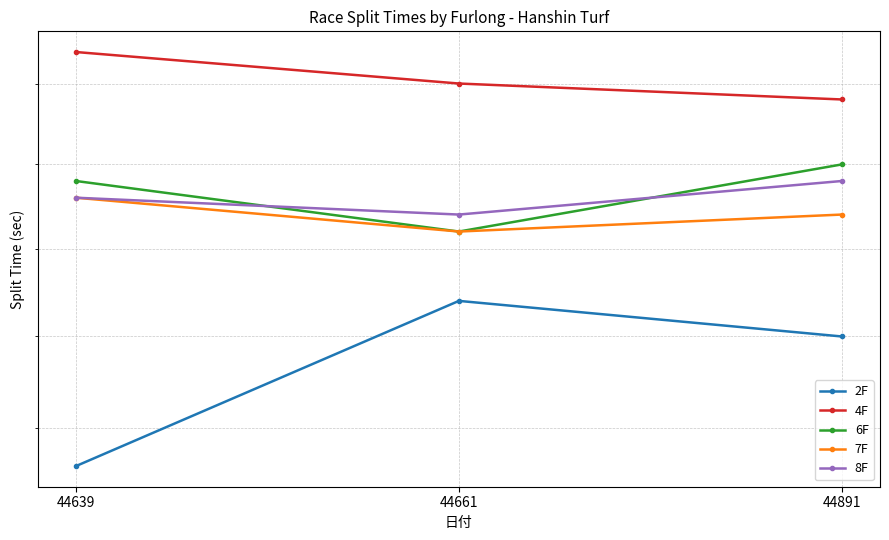

Which has a higher value, 44639 or 44891?

44891